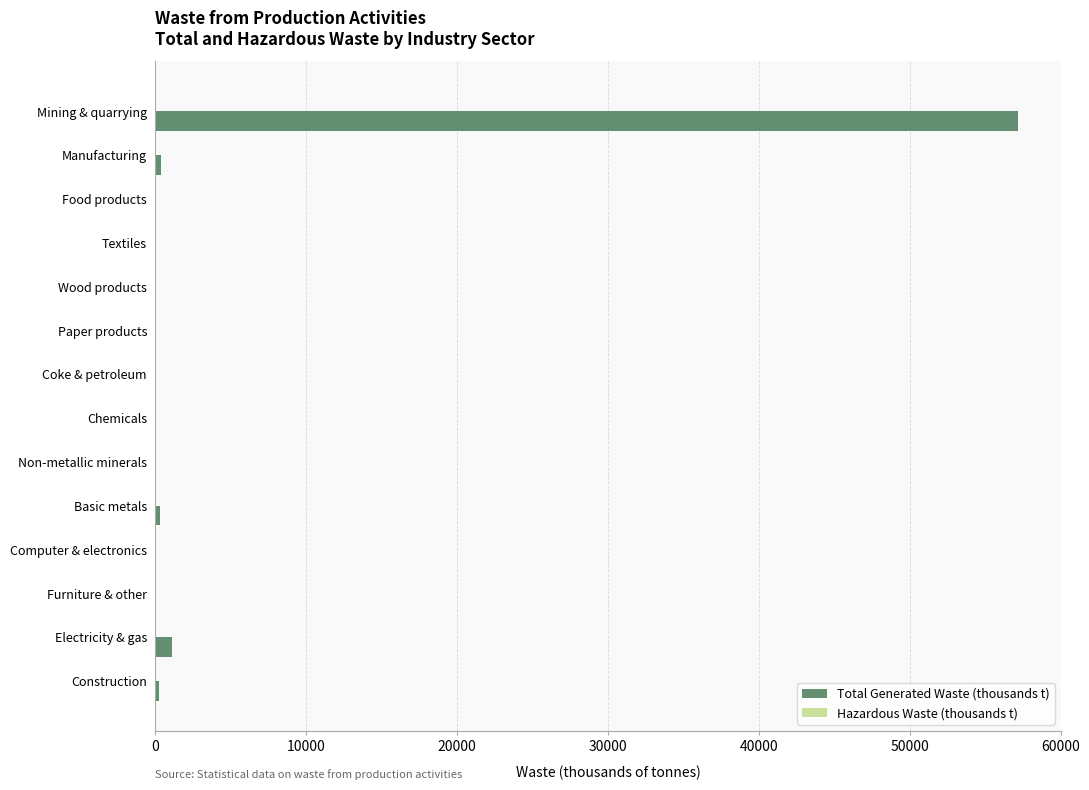

Which label corresponds to the largest value in the chart?

Mining & quarrying